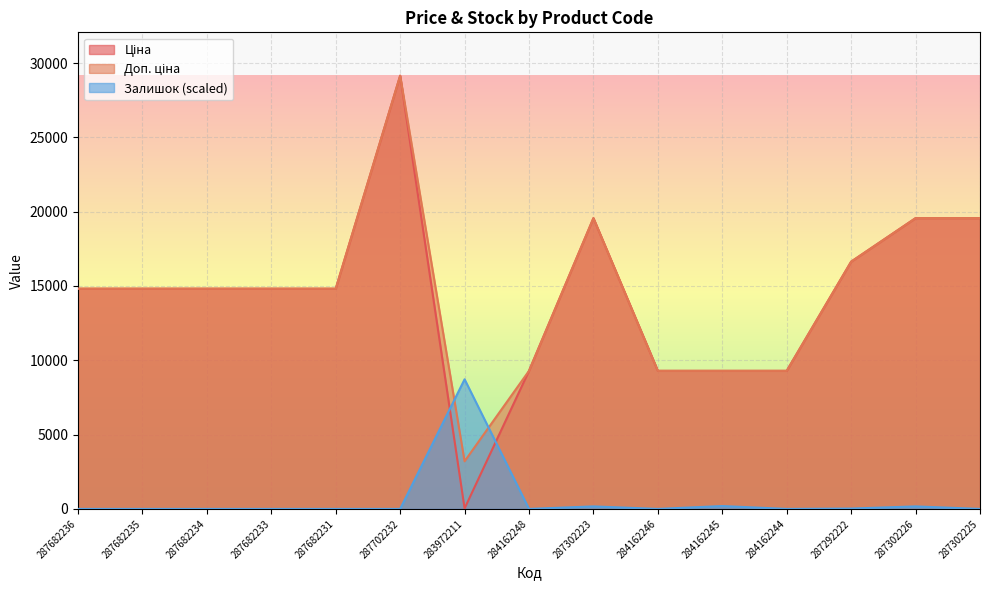

What value does the Ціна series have at 284162245?

9290.5